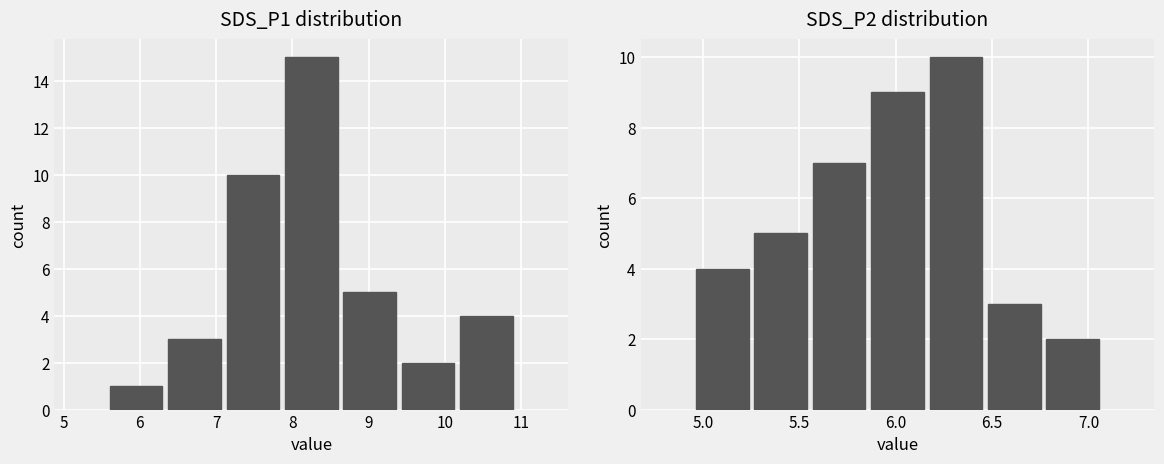

At which label does SDS_P2 first exceed 5?

6